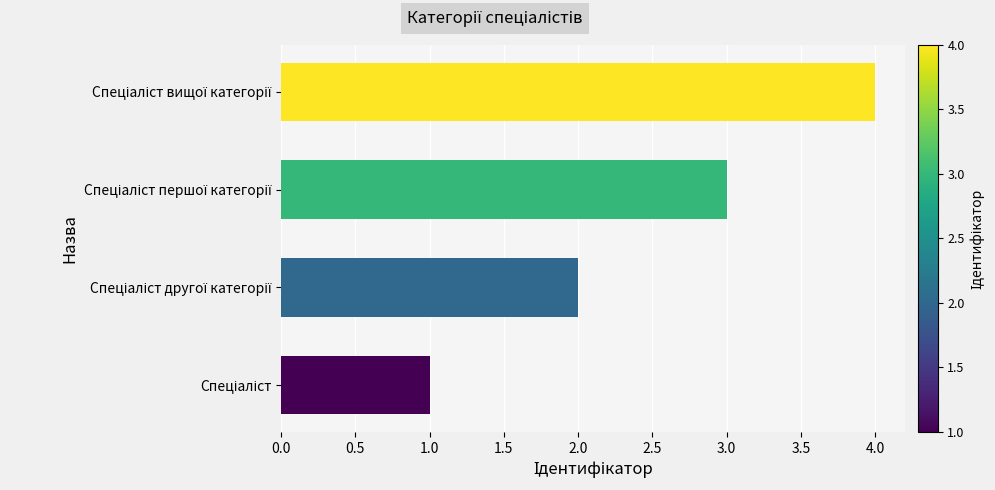

What is the greatest value displayed?

4